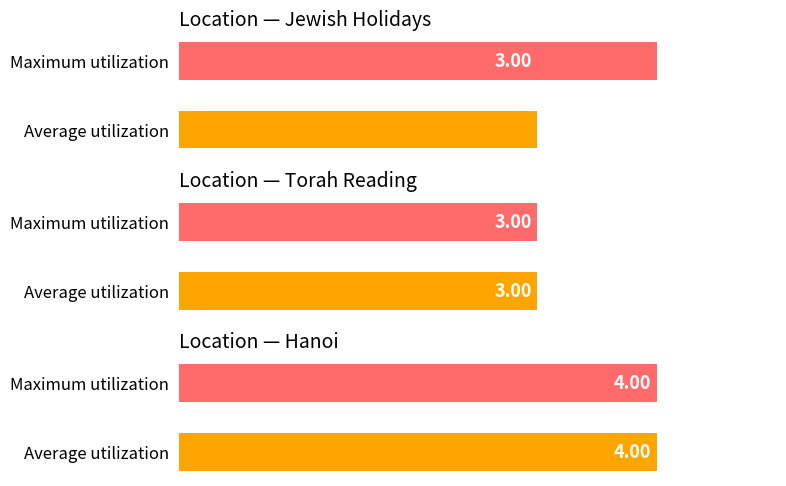

List the labels in order of value, smallest first.

Torah Reading, Jewish Holidays, Hanoi